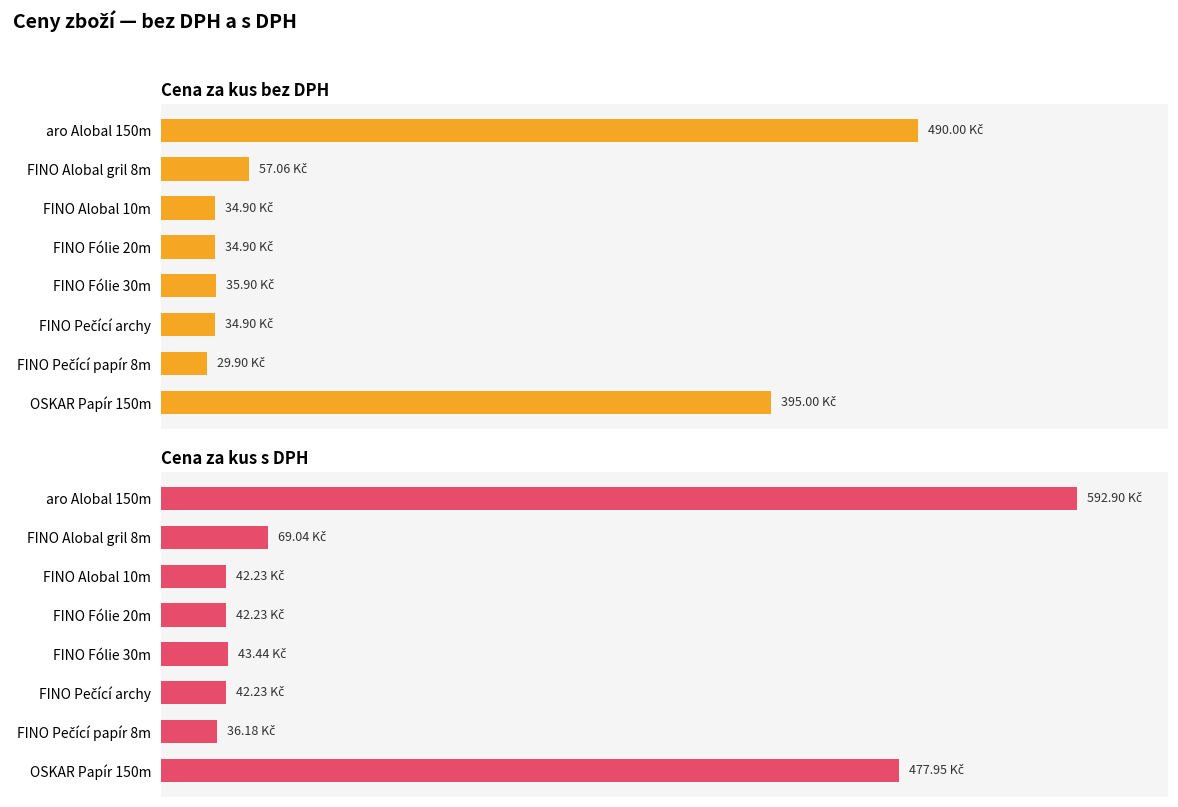

True or false: Cena za kus bez DPH has a value of 46.2 at 300.

False